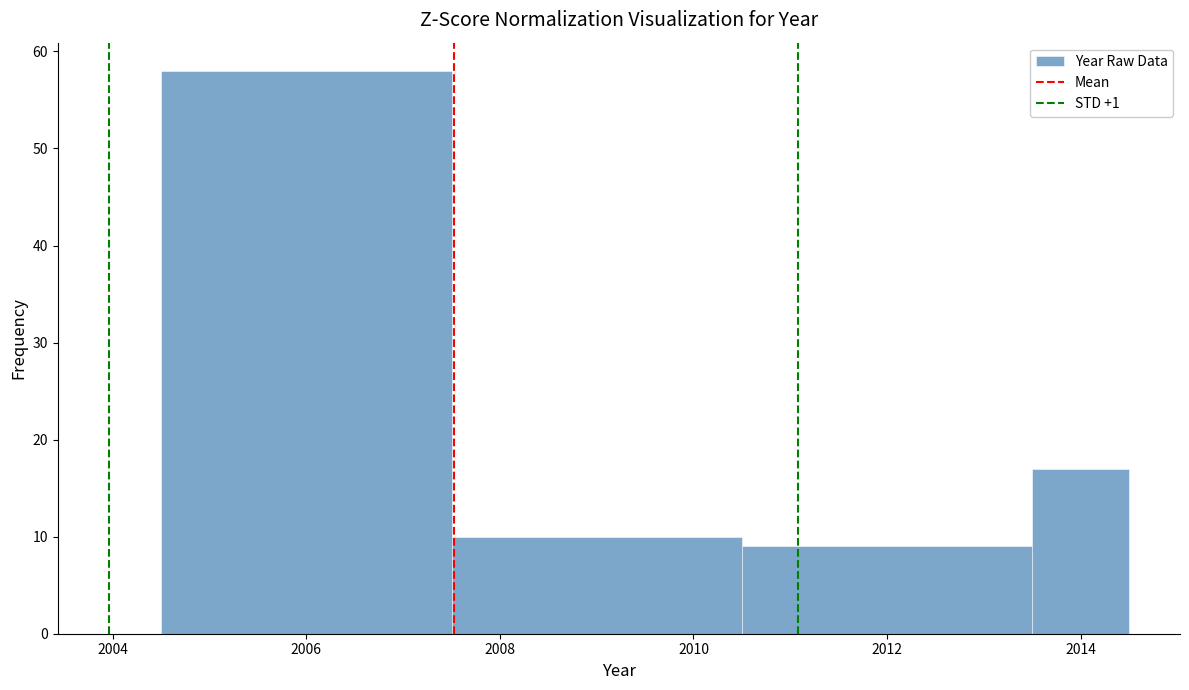

Over which range of the x-axis is the bar tallest?

2004.5 to 2007.5